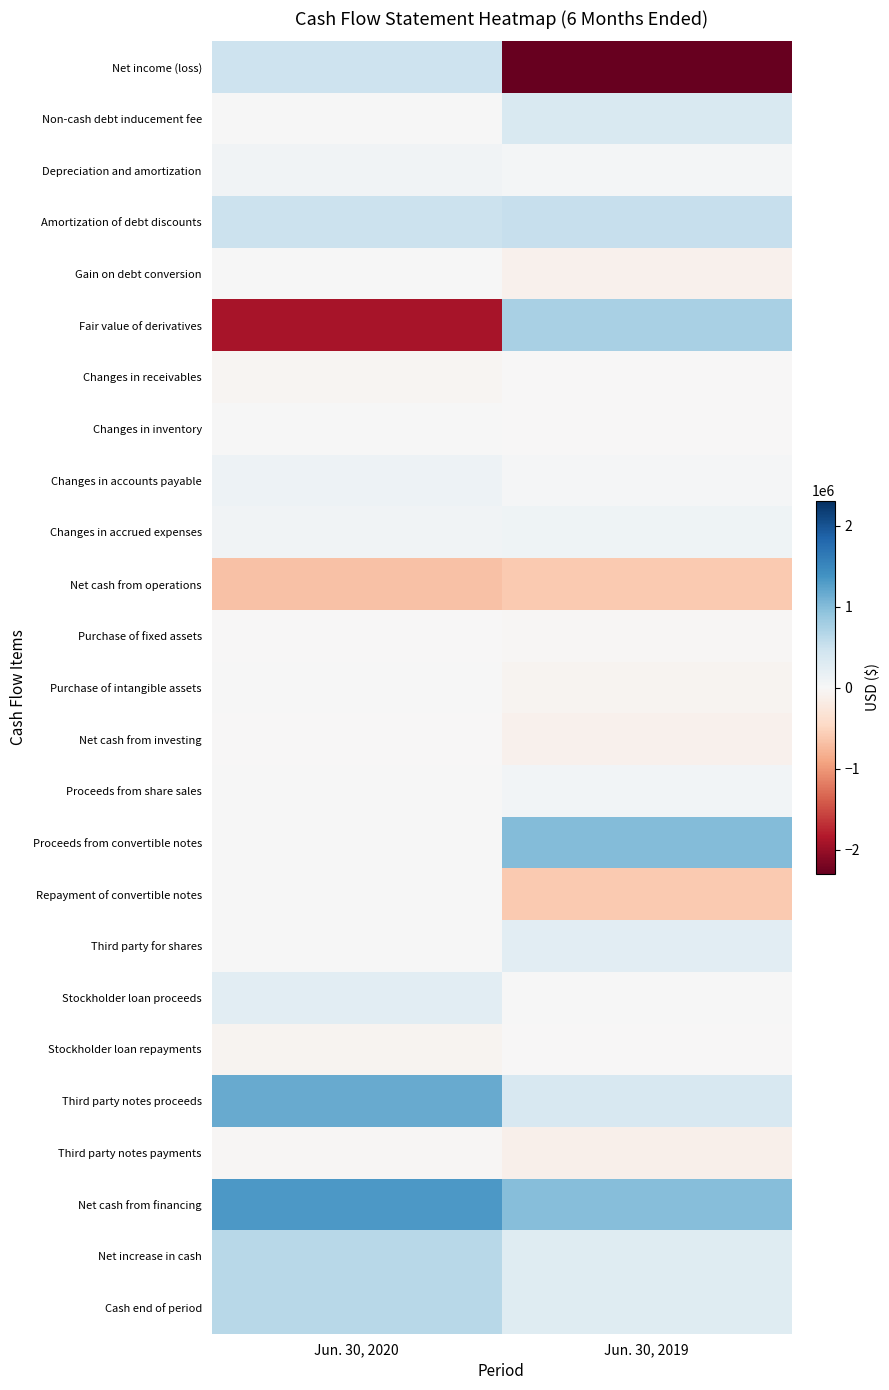

What is the maximum value shown in the chart?

1321180